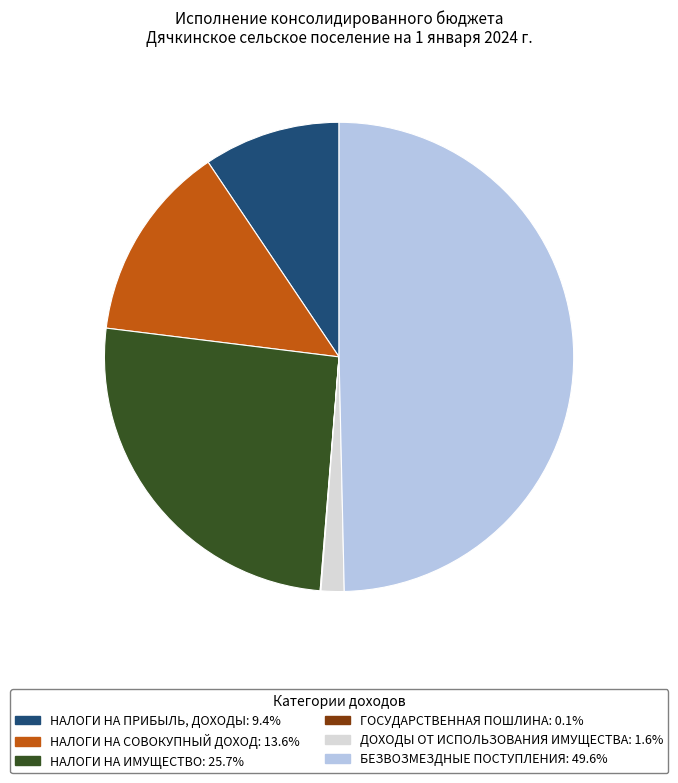

Which has a higher value, НАЛОГИ НА ИМУЩЕСТВО or БЕЗВОЗМЕЗДНЫЕ ПОСТУПЛЕНИЯ?

БЕЗВОЗМЕЗДНЫЕ ПОСТУПЛЕНИЯ